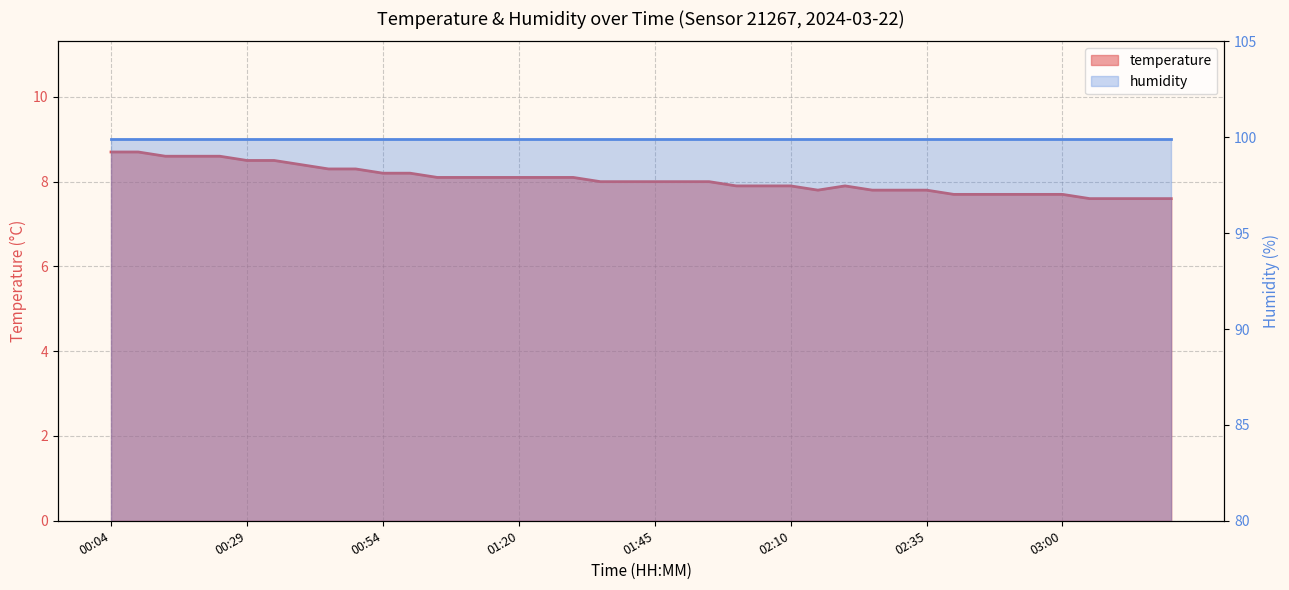

Is it true that the value at 03:21 is 7.6?

True